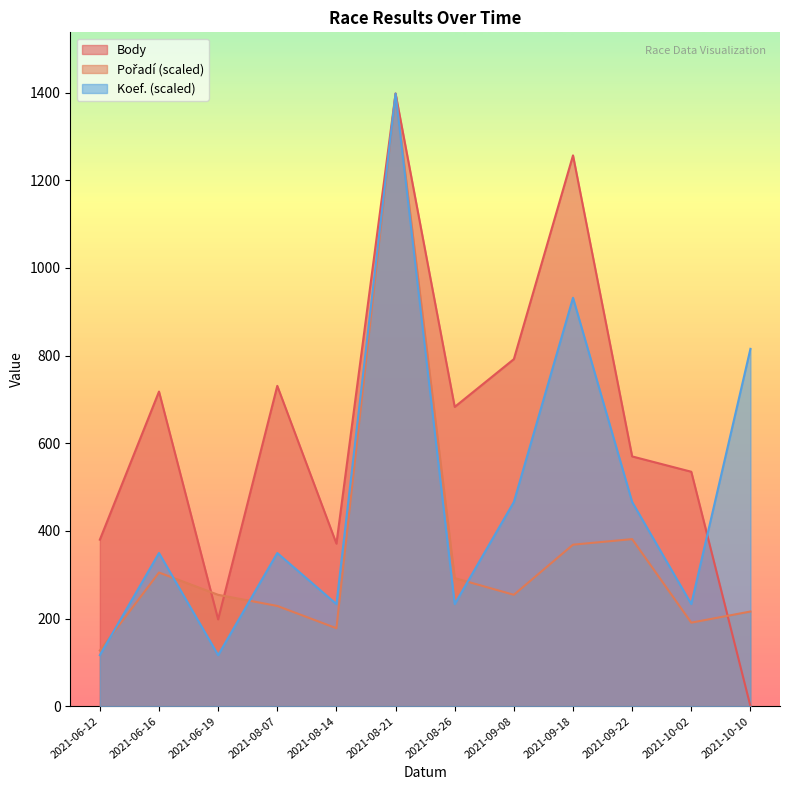

Where is Koef. nearest to the value 757?

2021-10-10